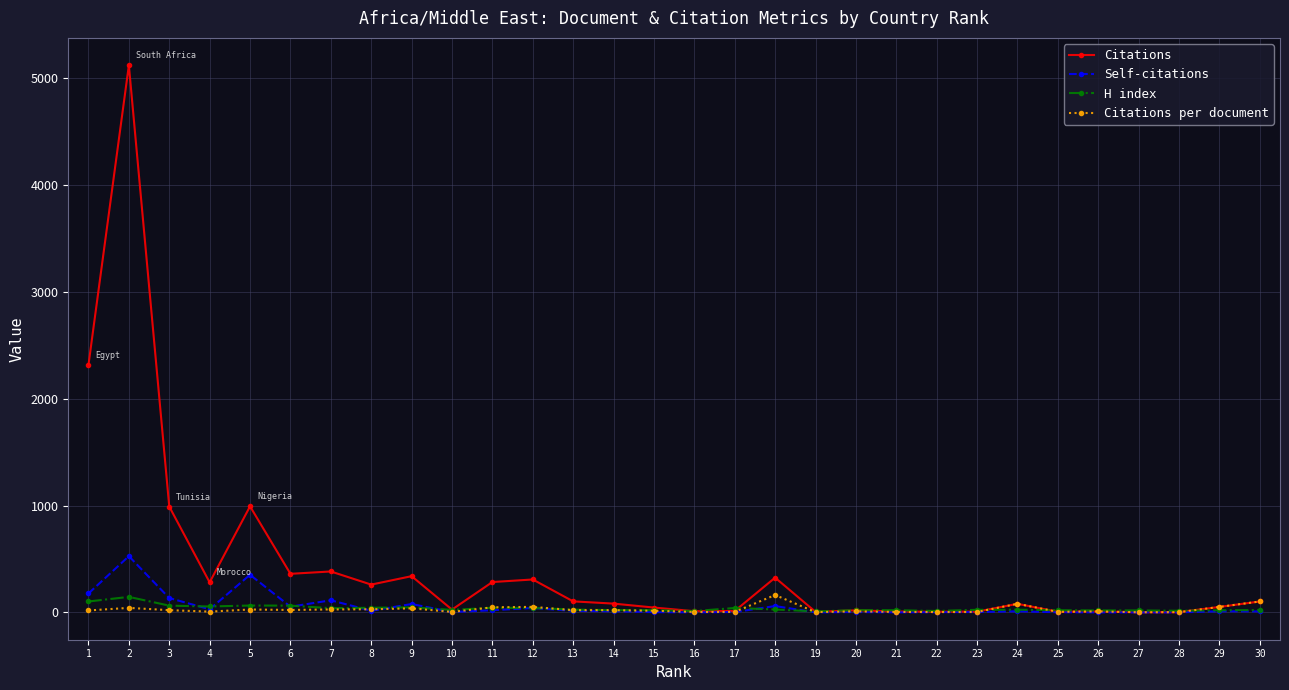

Which series has the widest spread of values?

Citations